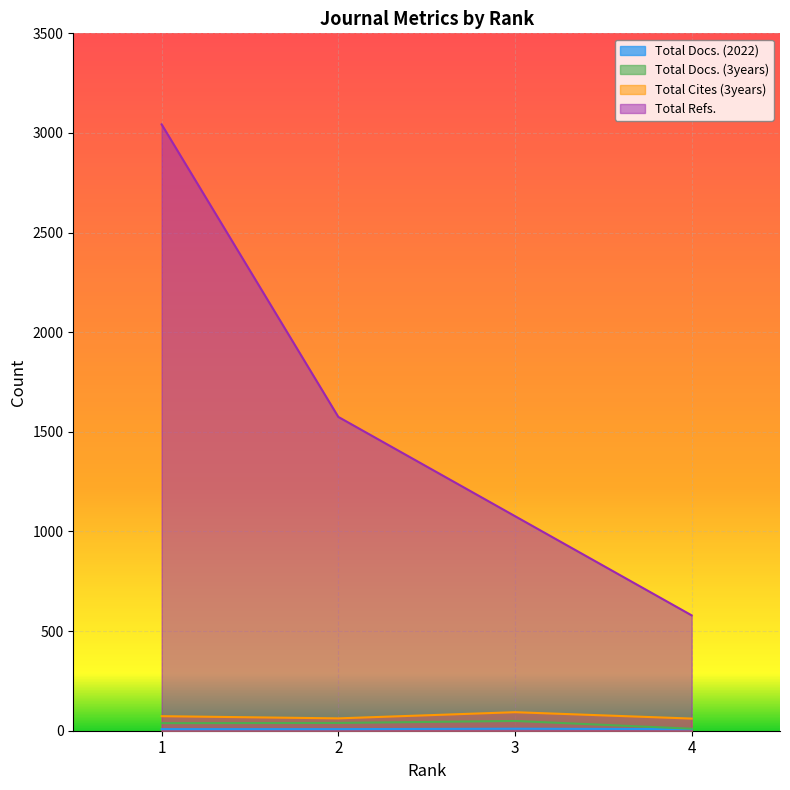

How many data points in Total Cites (3years) are less than 73?

2